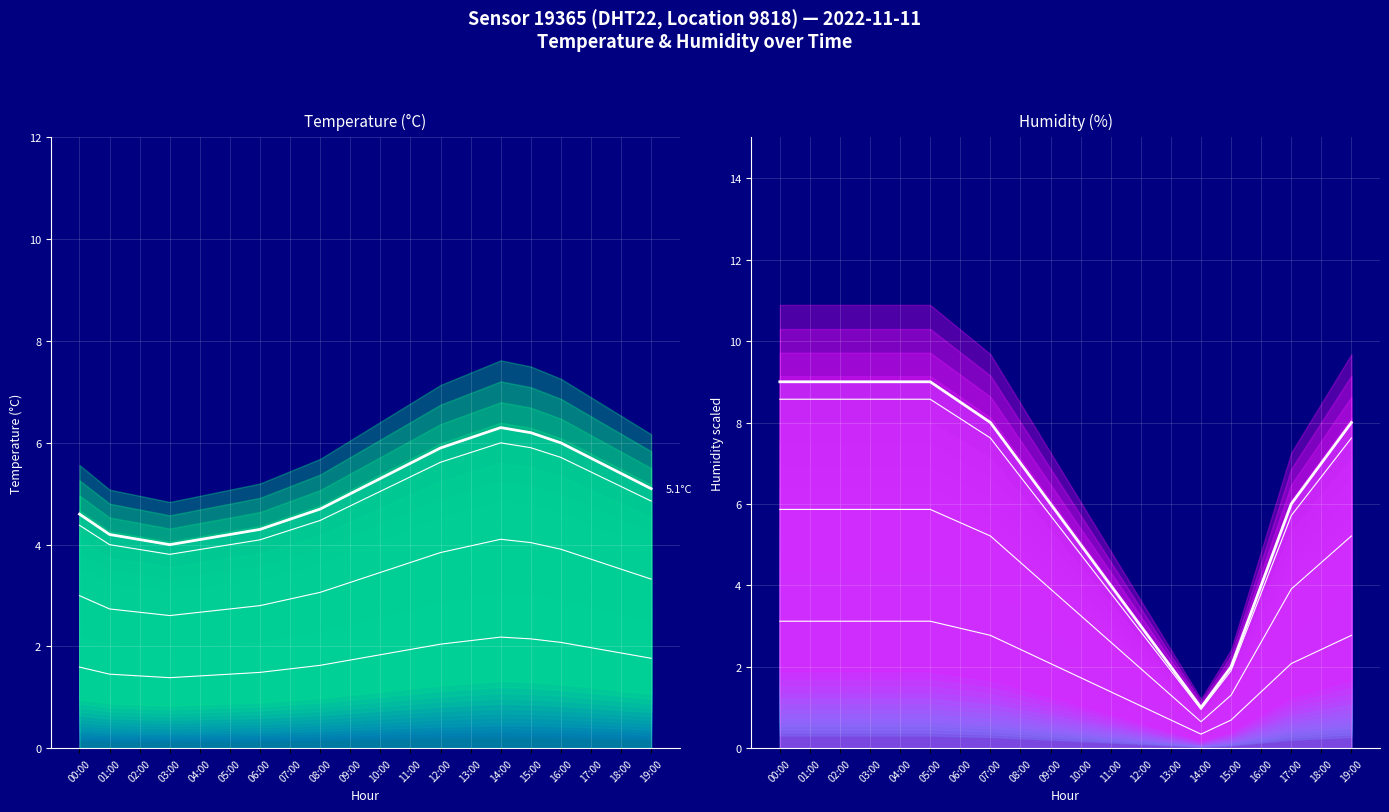

What position from the right is 12:00?

8